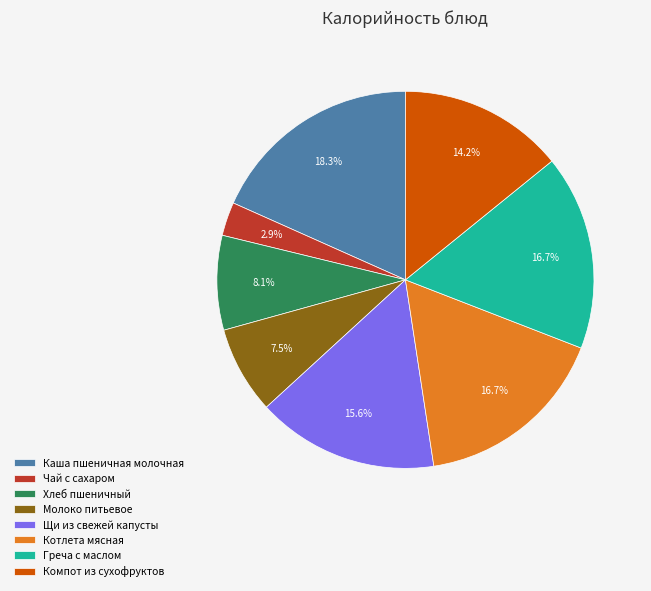

Which category has the smallest portion of the pie?

Чай с сахаром